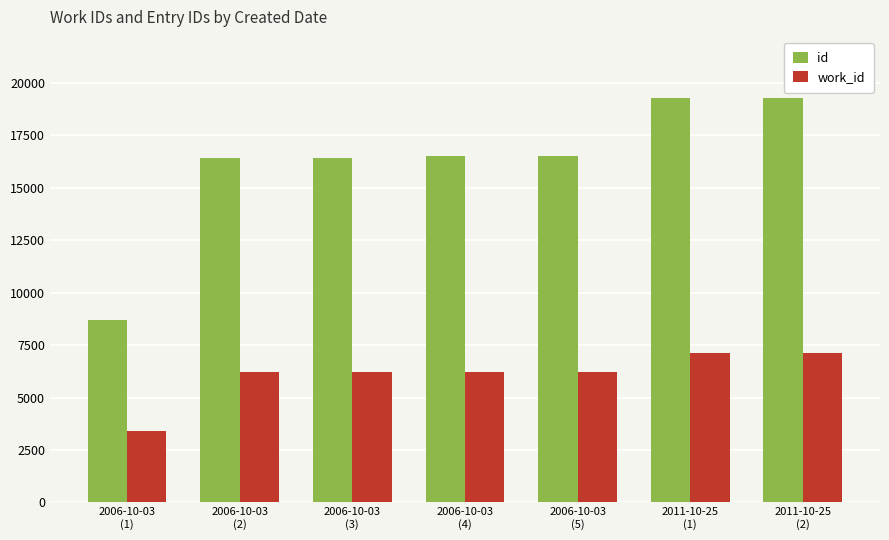

Which series has the largest total across all categories?

id